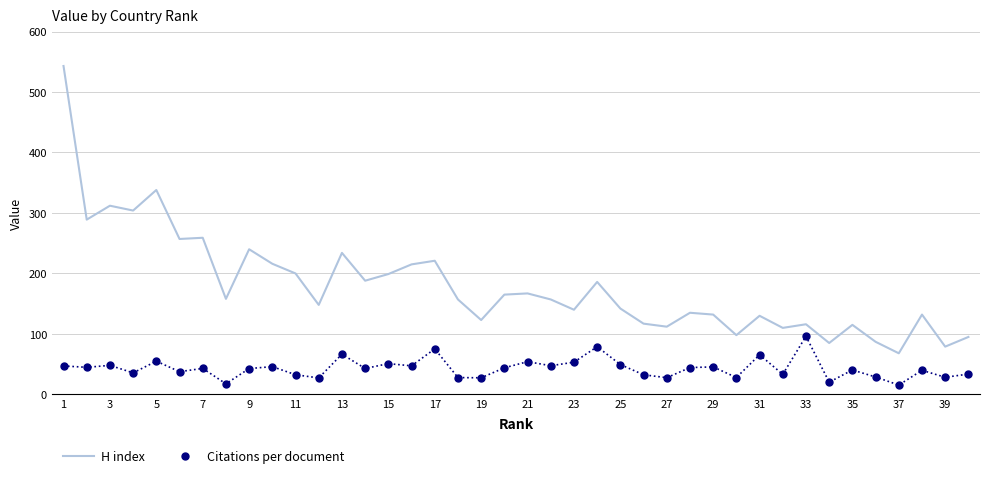

Which series has the largest total across all categories?

H index